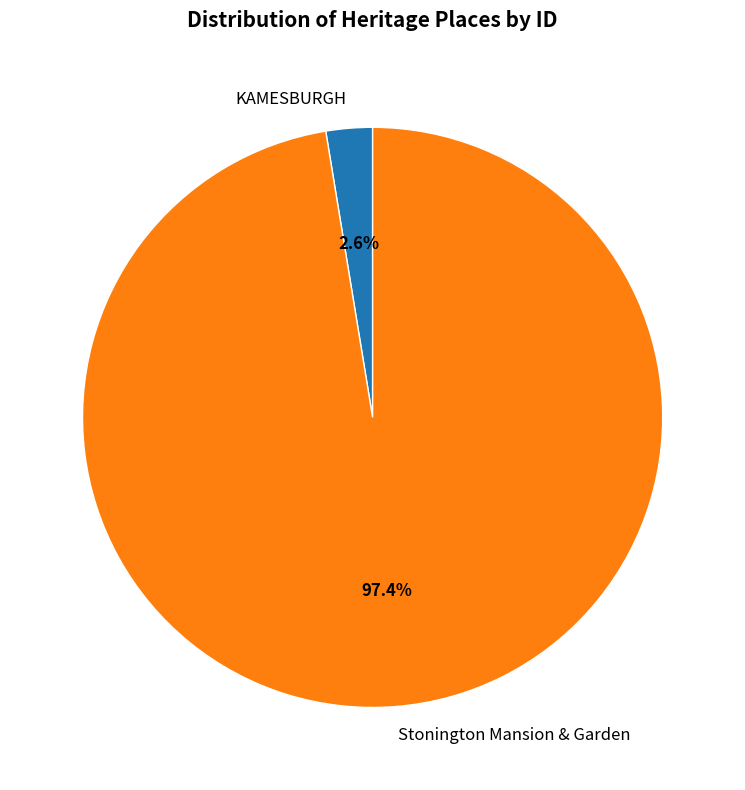

True or false: KAMESBURGH accounts for 16% of the total.

False